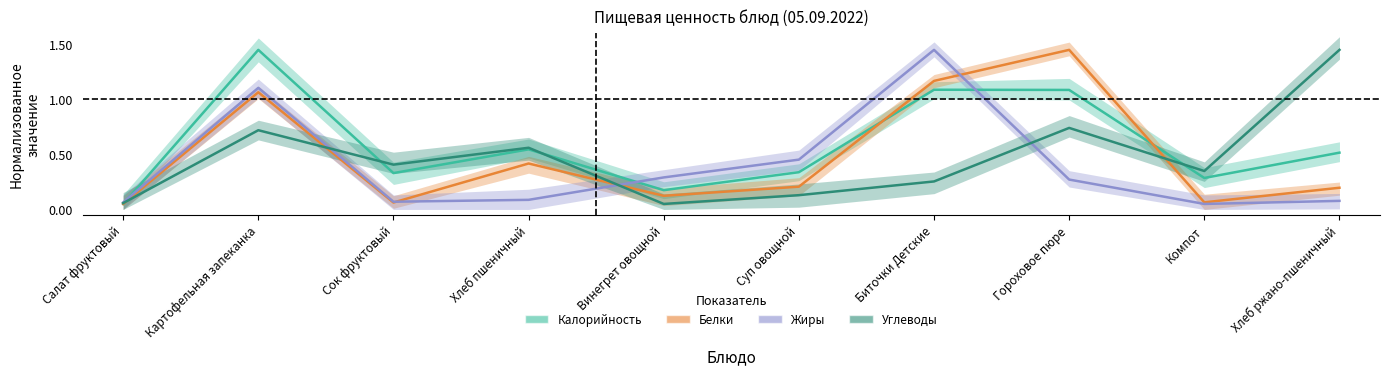

What is the sum of the Белки values at Хлеб пшеничный and Винегрет овощной?

0.5